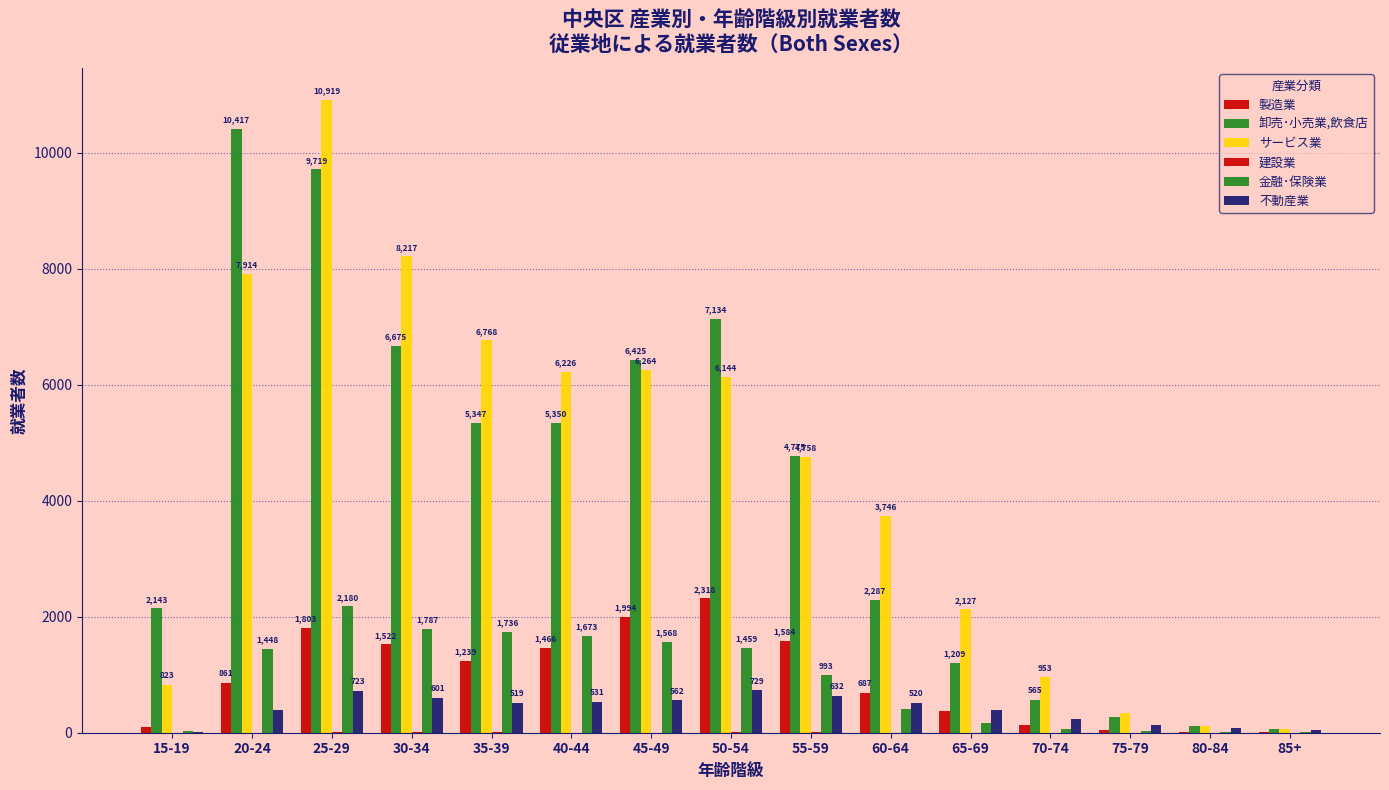

At how many categories does at least one series exceed 5149?

7